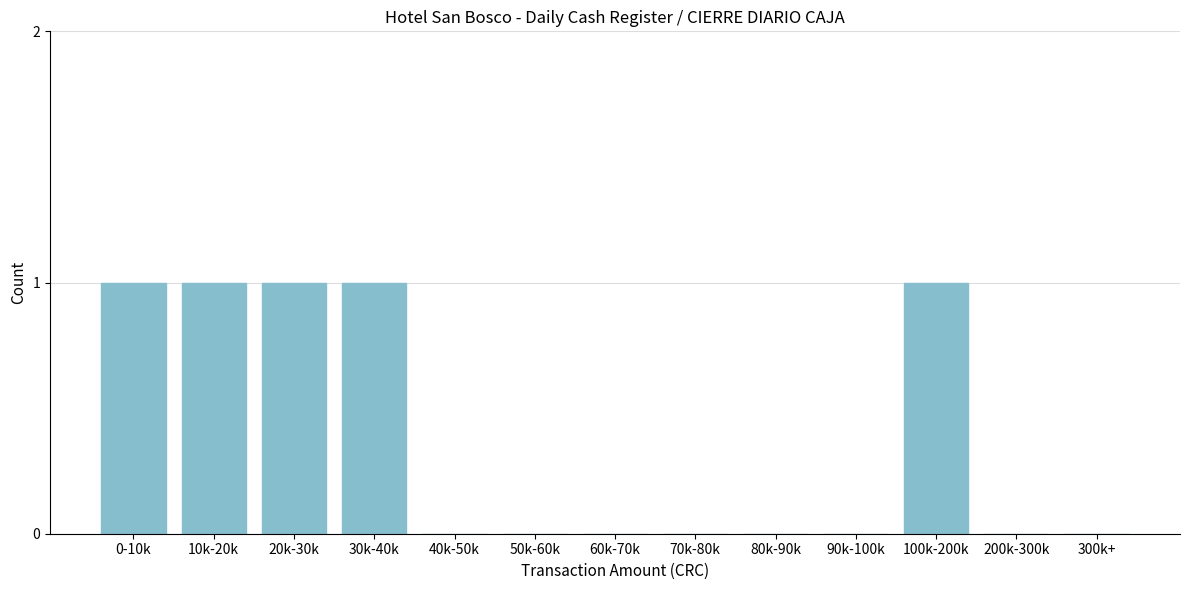

Reading right to left, transcribe all the data shown in this chart.

300k+=0	200k-300k=0	100k-200k=1	90k-100k=0	80k-90k=0	70k-80k=0	60k-70k=0	50k-60k=0	40k-50k=0	30k-40k=1	20k-30k=1	10k-20k=1	0-10k=1